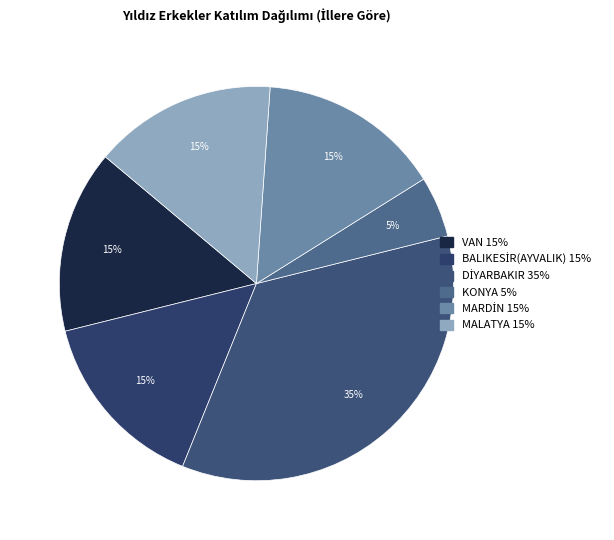

Does VAN account for over 50% of the chart?

No